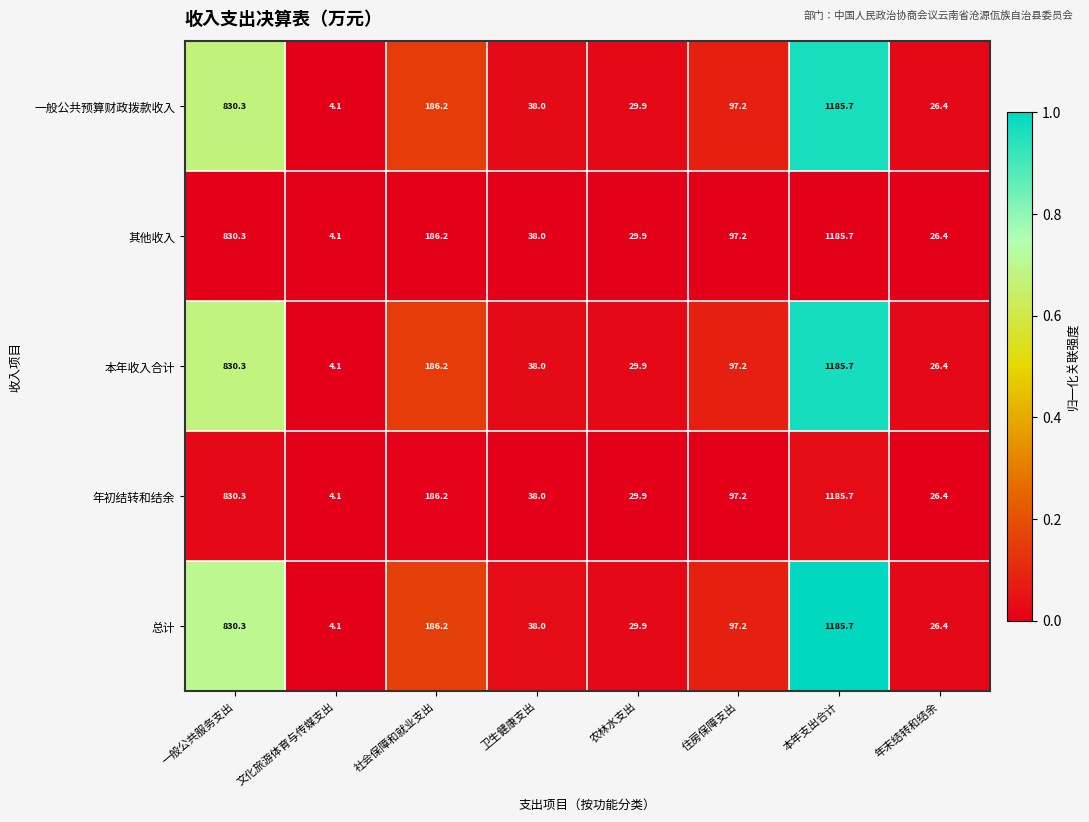

The 本年收入合计 series shows 134.8 at 住房保障支出. True or false?

False